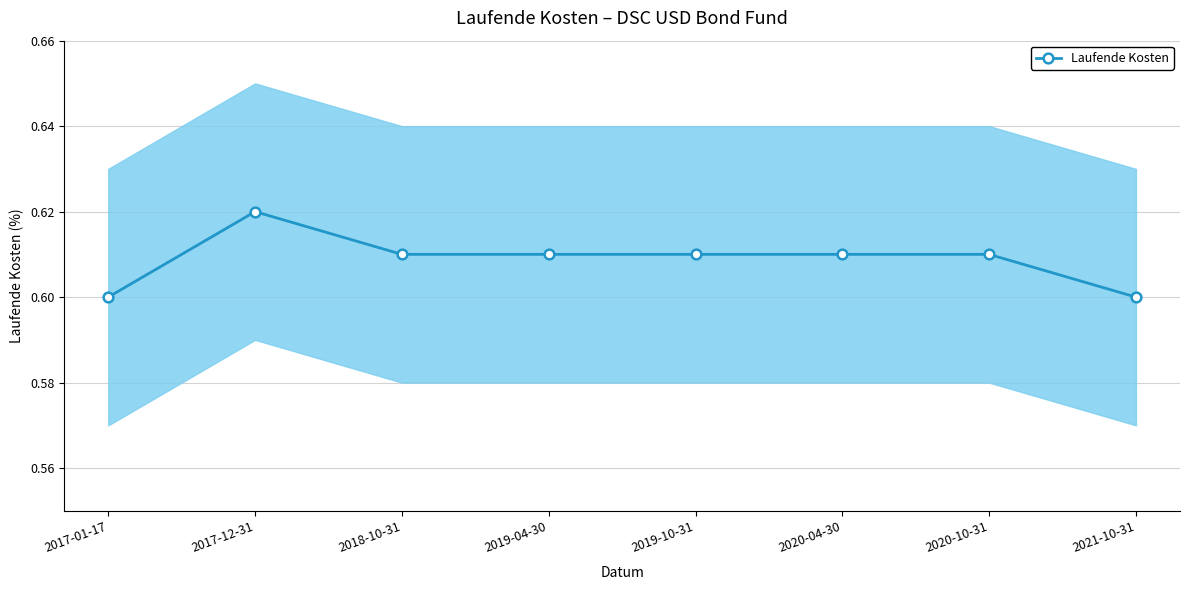

Which has a higher value, 2017-01-17 or 2018-10-31?

2018-10-31